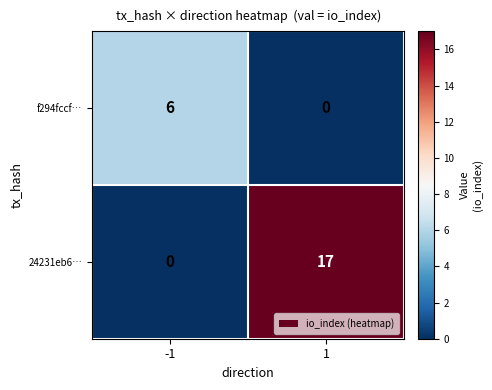

Is the value of f294fccf… at -1 greater than the value of 24231eb6… at 1?

No